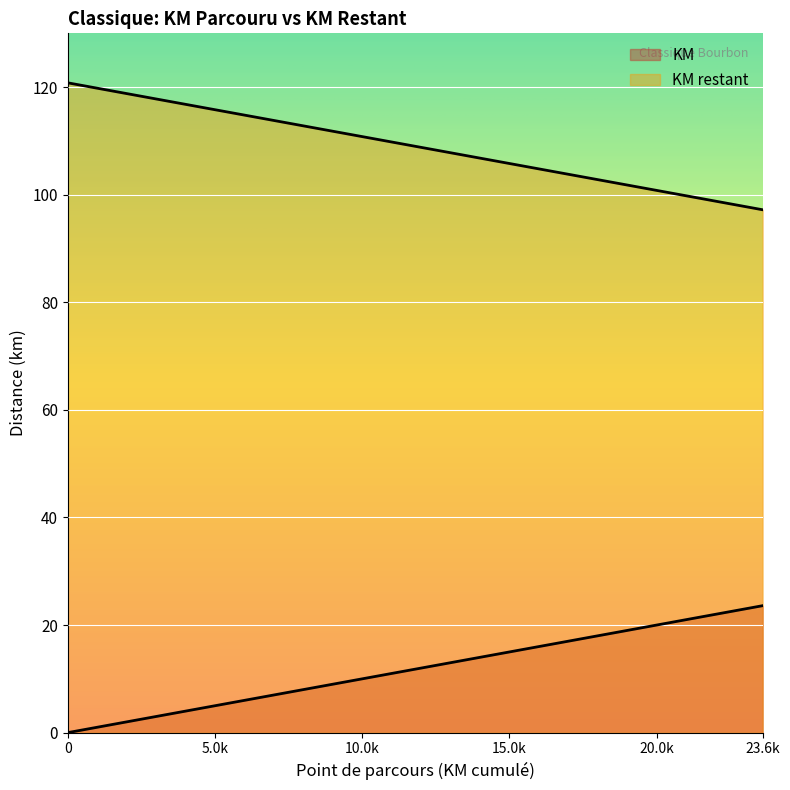

How many values in the KM restant series exceed 106?

9